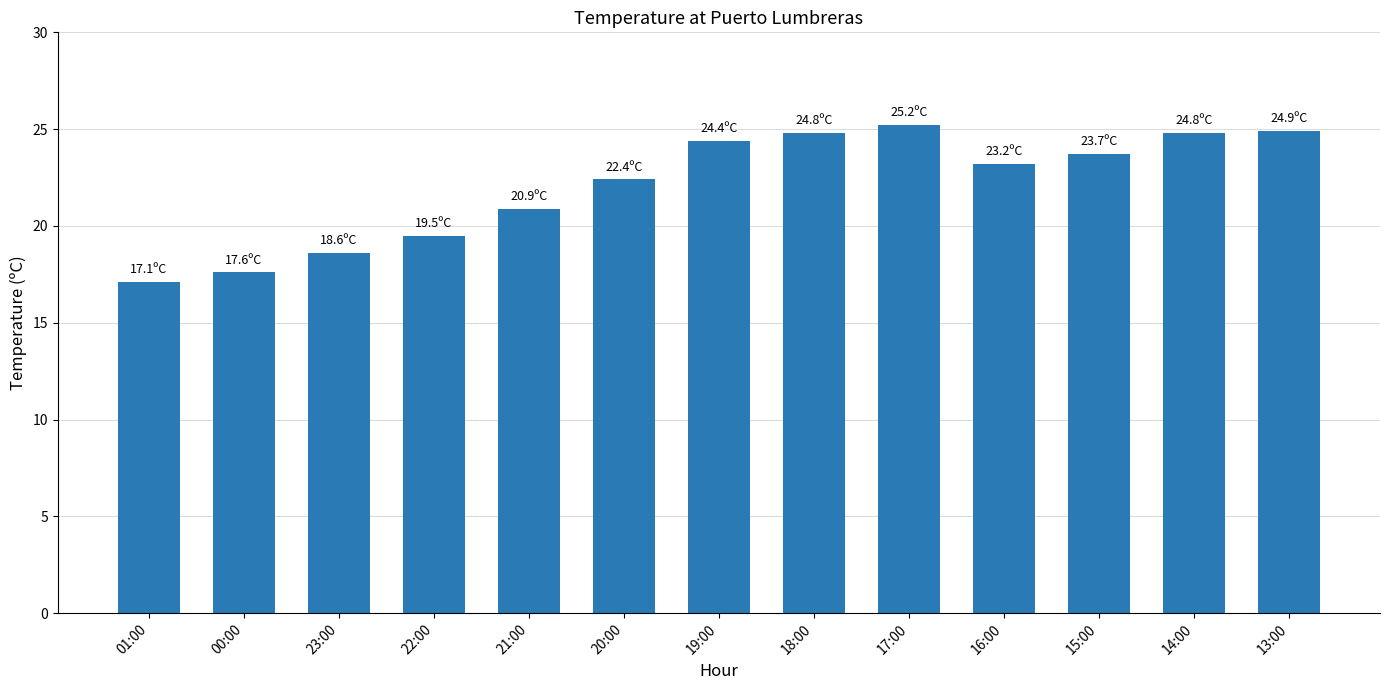

What is the maximum value shown in the chart?

25.2